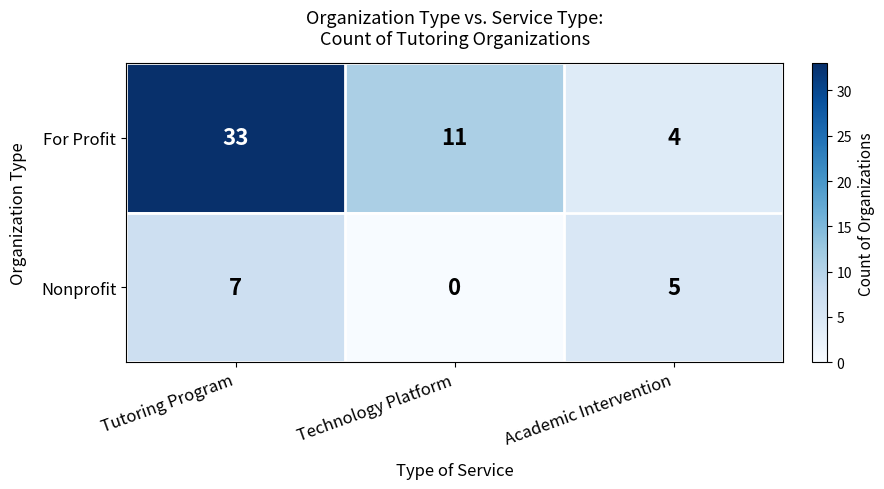

At which category is the sum across all series the highest?

Tutoring Program